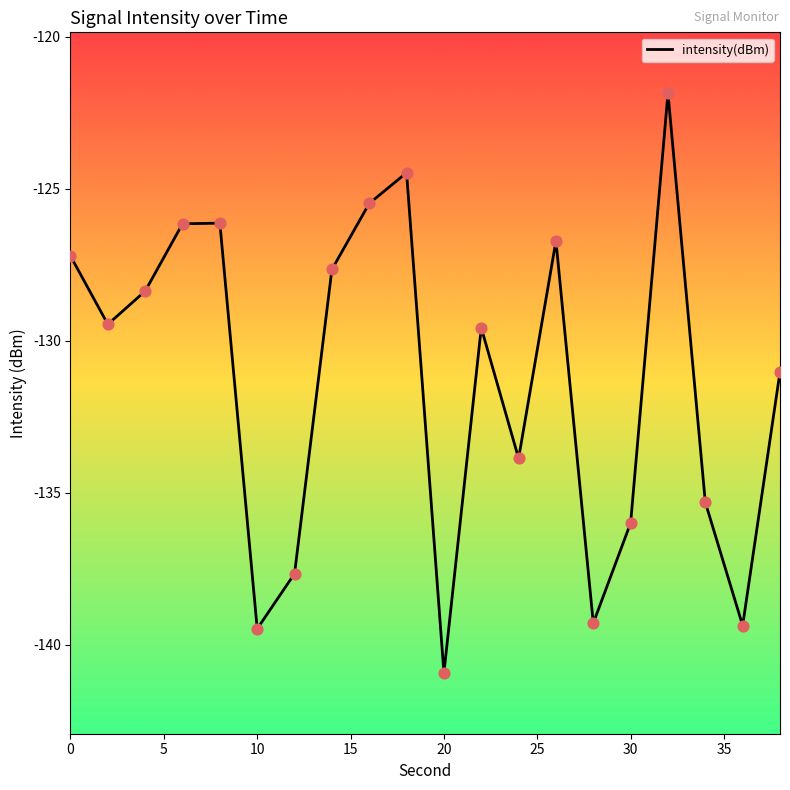

What is the greatest value displayed?

-121.9